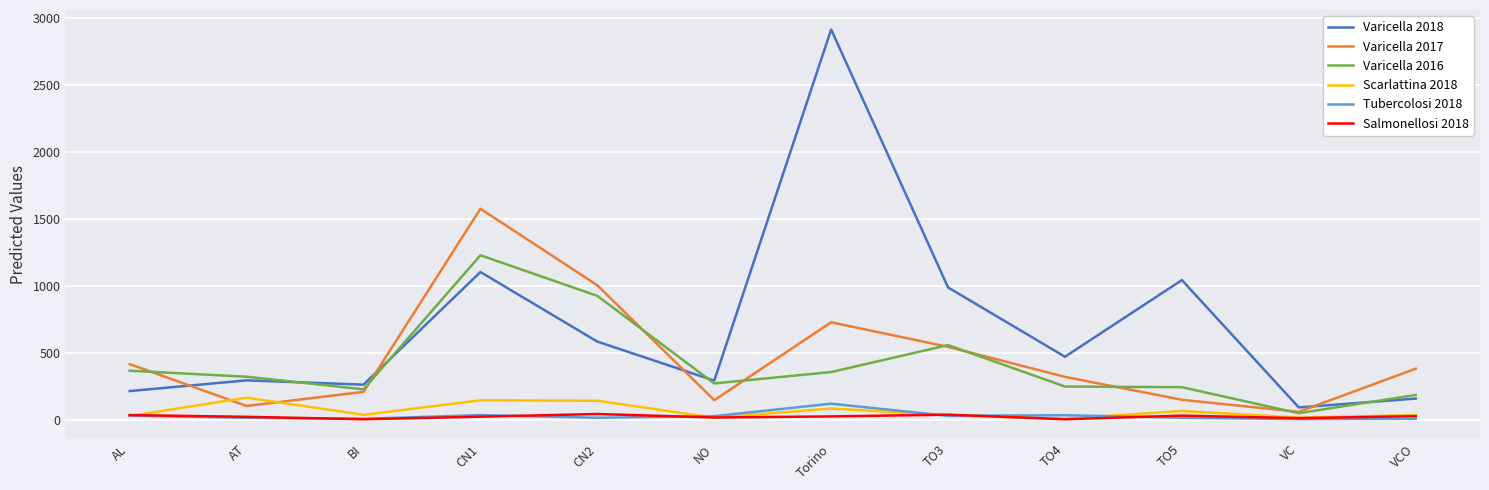

Rank the series by their maximum value, from lowest to highest.

Salmonellosi 2018, Tubercolosi 2018, Scarlattina 2018, Varicella 2016, Varicella 2017, Varicella 2018